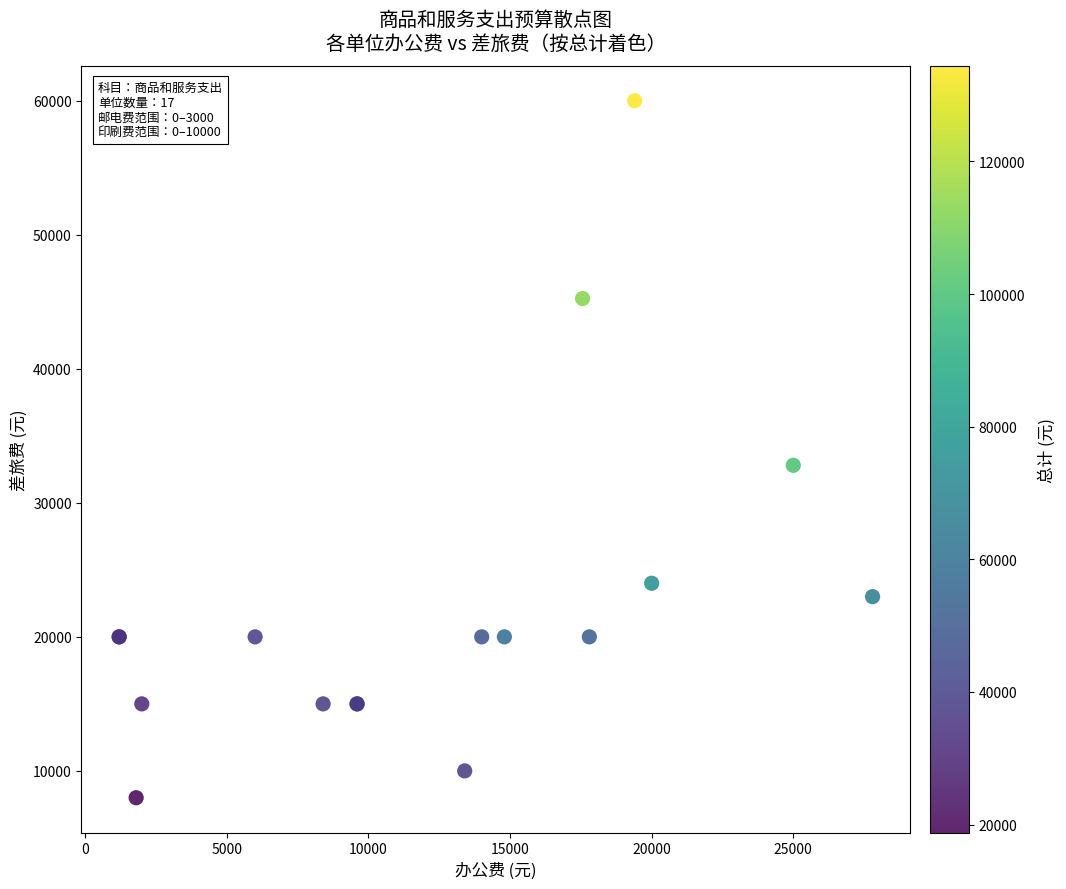

What Y value in the scatter plot is closest to 34000?

32800